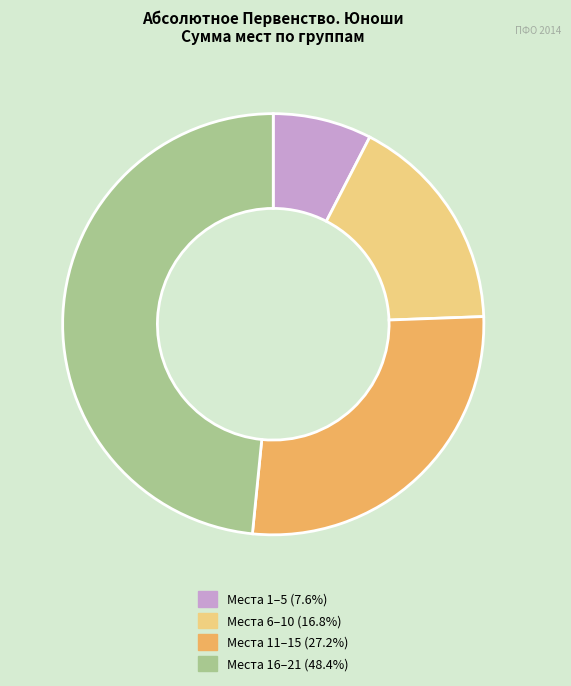

Does any single category account for the majority?

No